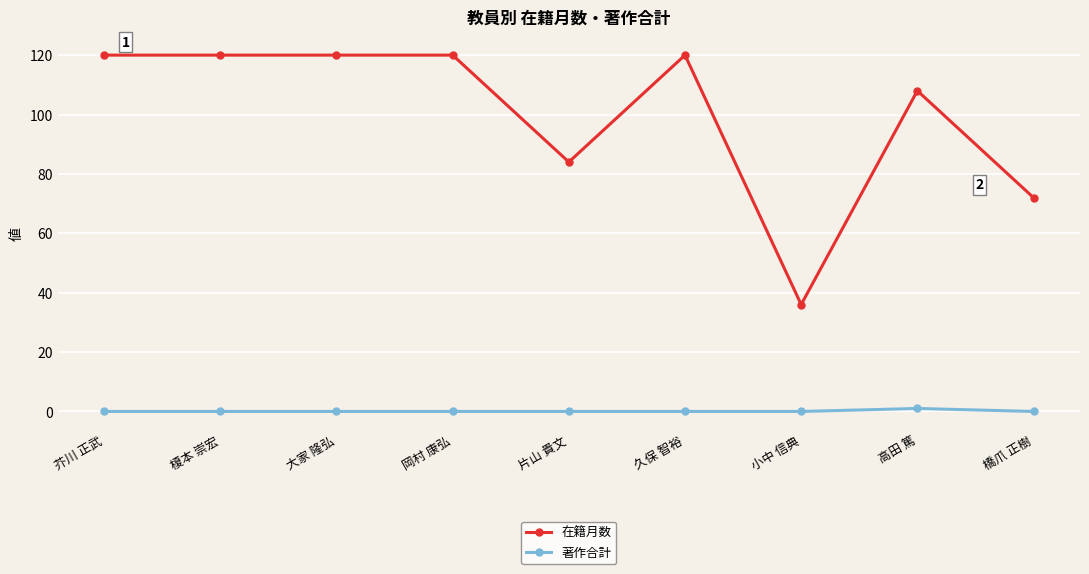

The 著作合計 series shows 0 at 橋爪 正樹. True or false?

True